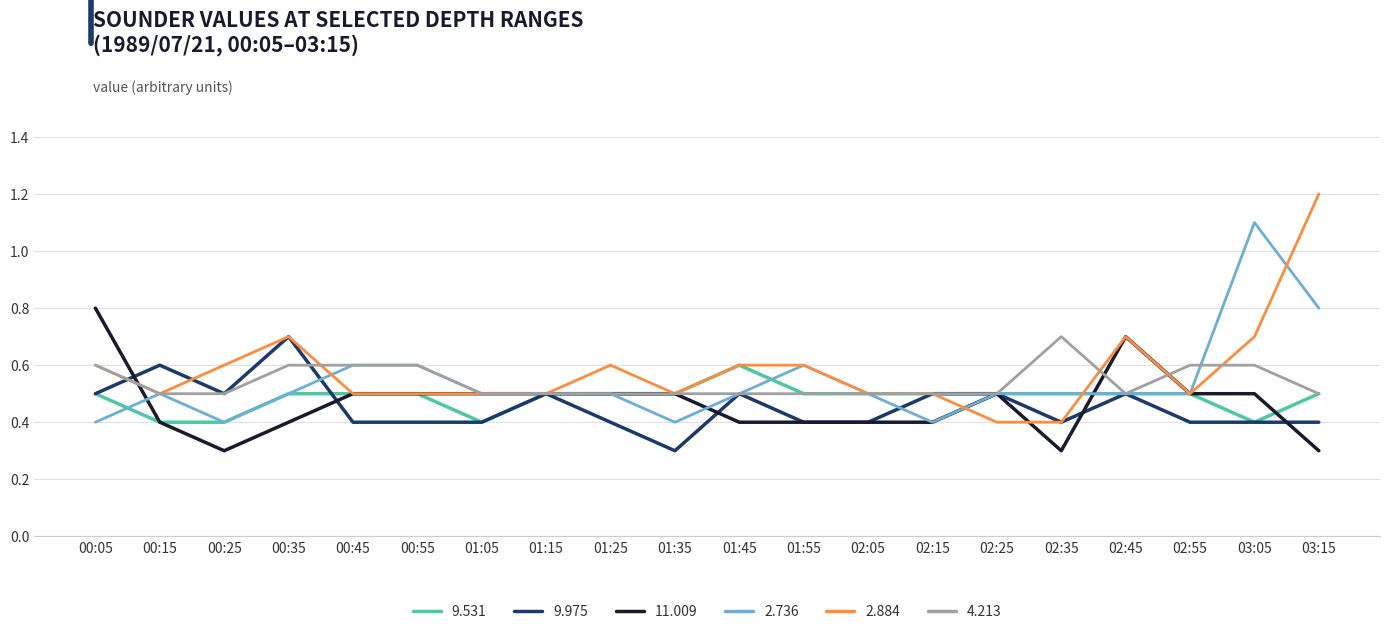

At which category does 2.736 reach its first local valley?

00:25